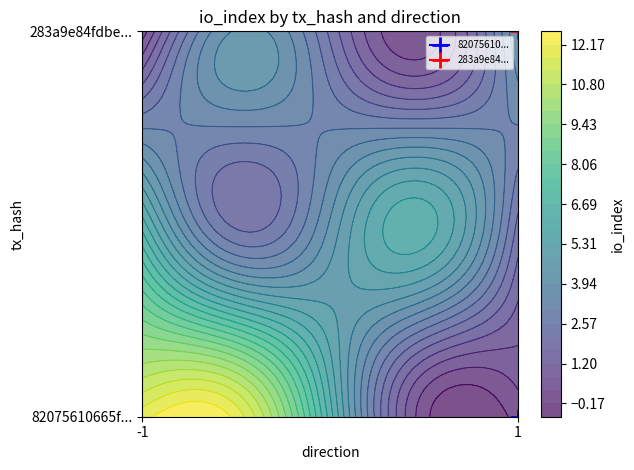

Which series has the widest spread of values?

82075610665f74f1c01b91bedfcfca0cf28c6d6